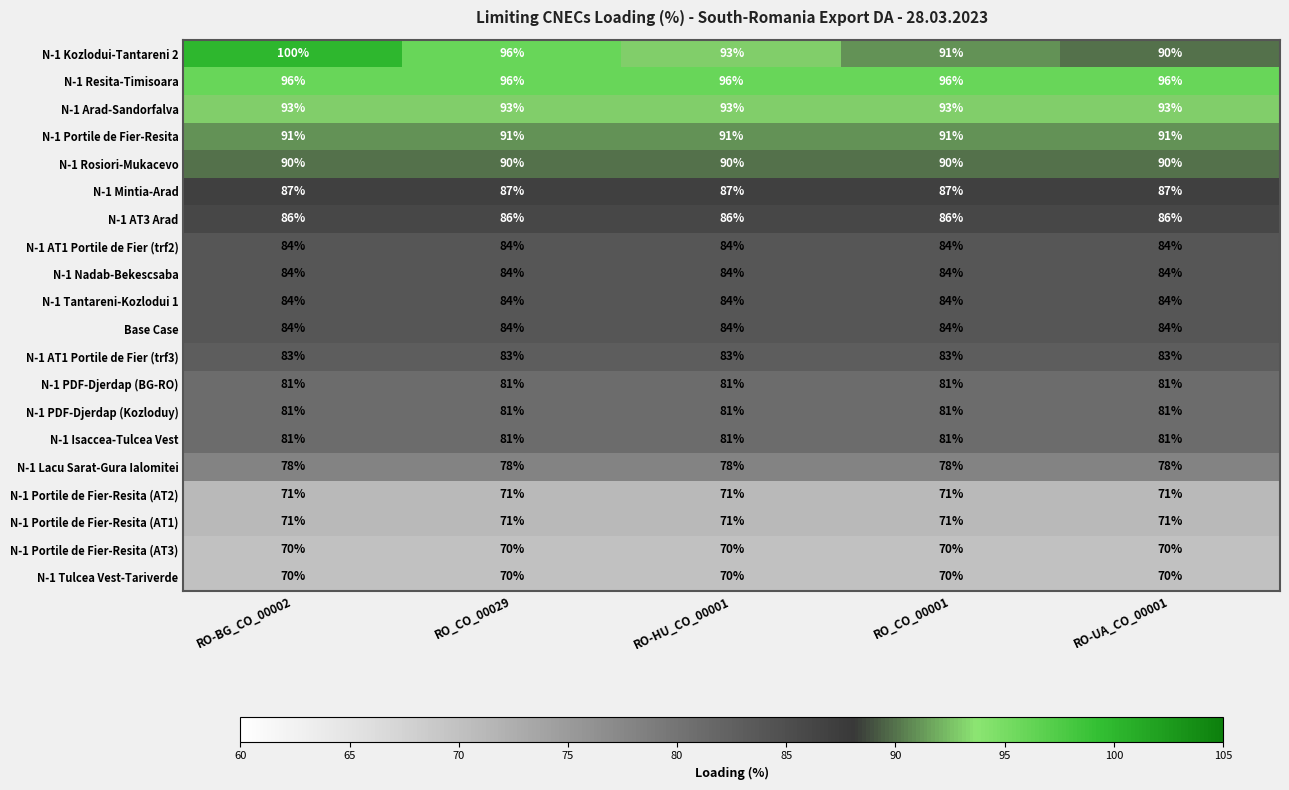

At how many categories does at least one series exceed 99?

1